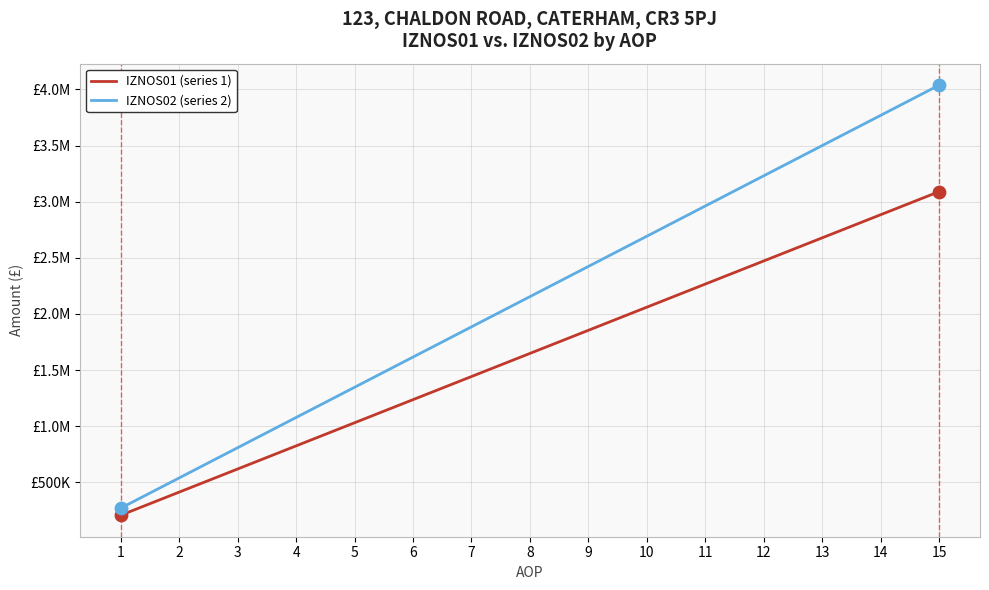

Is the value of IZNOS01 (series 1) at 4 greater than the value of IZNOS02 (series 2) at 8?

No